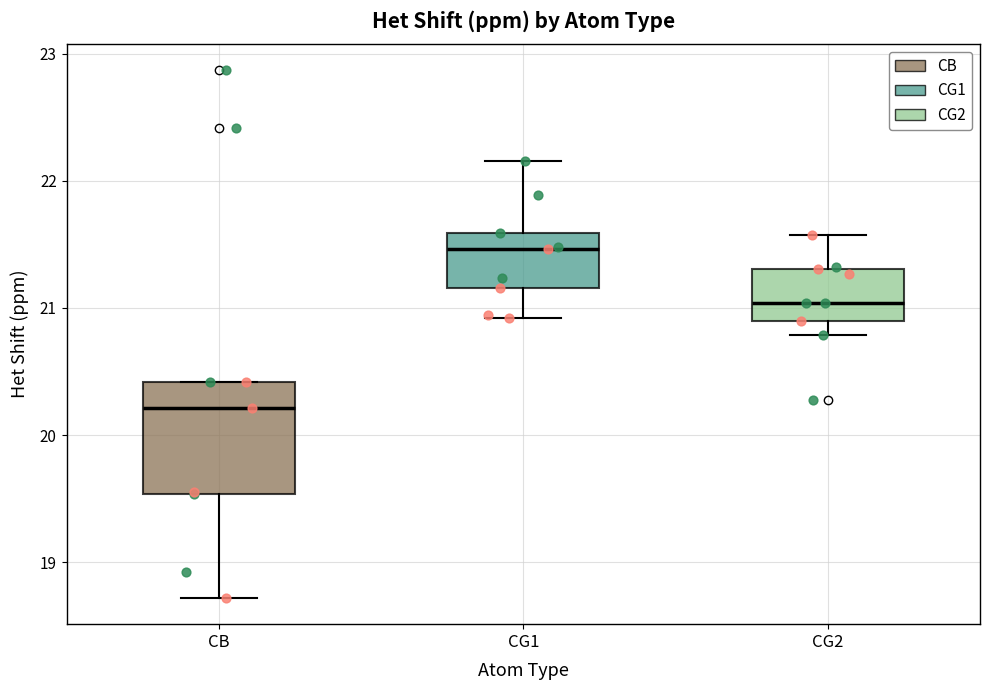

Which box is the tallest, from its lower edge to its upper edge?

CB